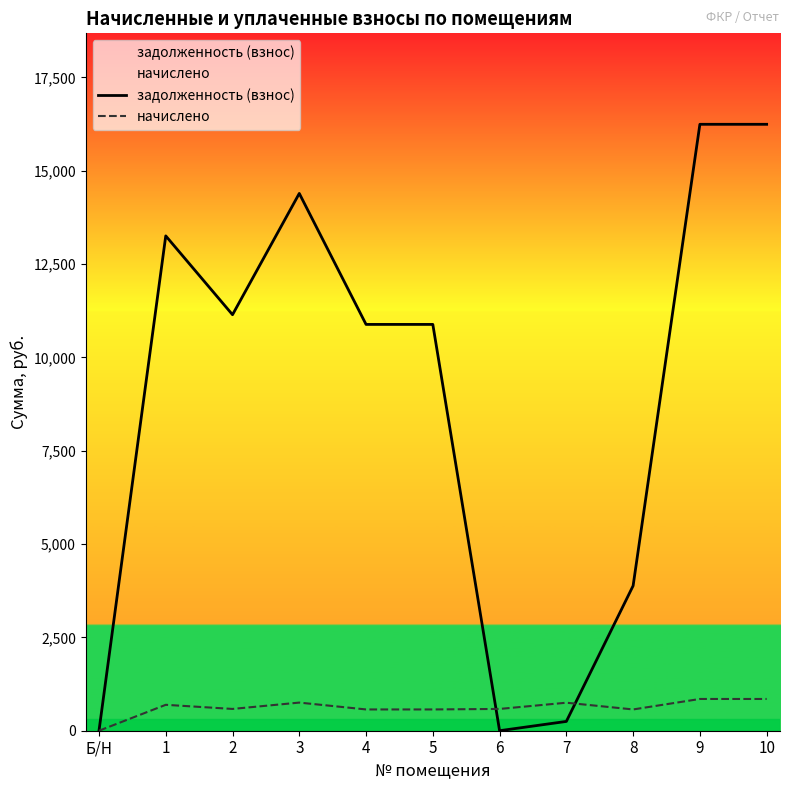

True or false: начислено has a value of 569.9 at 5.

True